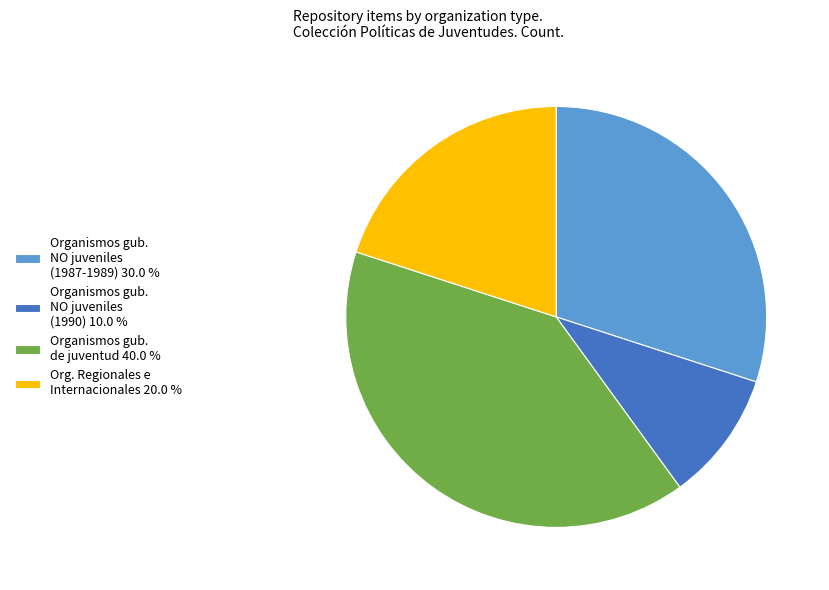

Rank the categories by value from lowest to highest.

Organismos gub. NO juveniles (1990) 10.0 %, Org. Regionales e Internacionales 20.0 %, Organismos gub. NO juveniles (1987-1989) 30.0 %, Organismos gub. de juventud 40.0 %